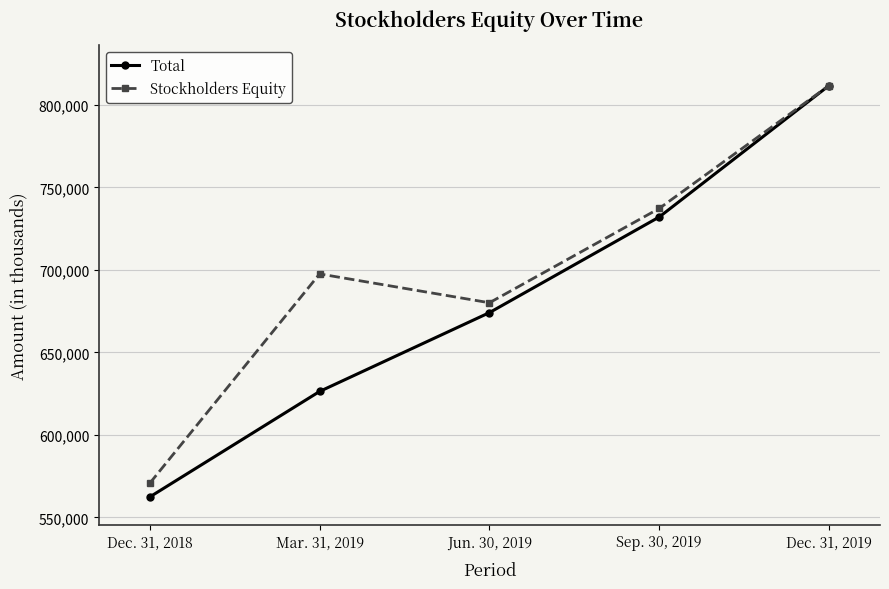

Which series has the largest range (max minus min)?

Total